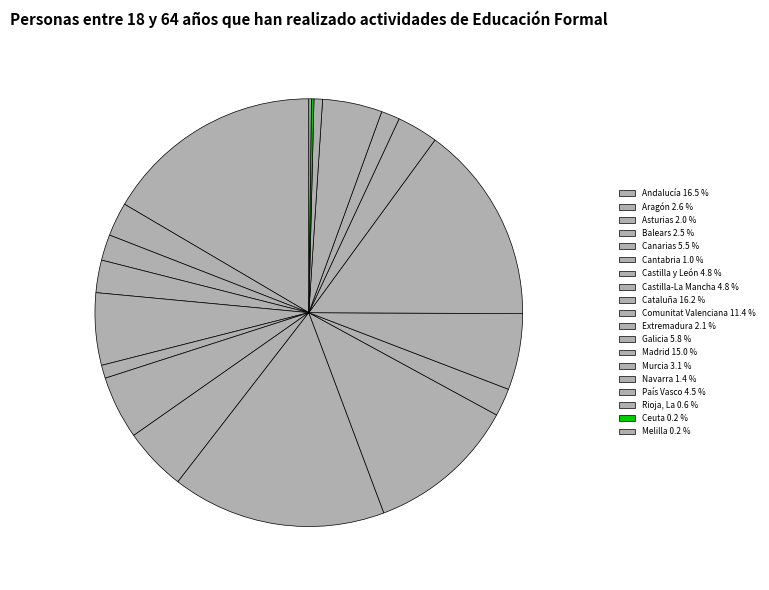

Which has a higher value, Cataluña or Extremadura?

Cataluña